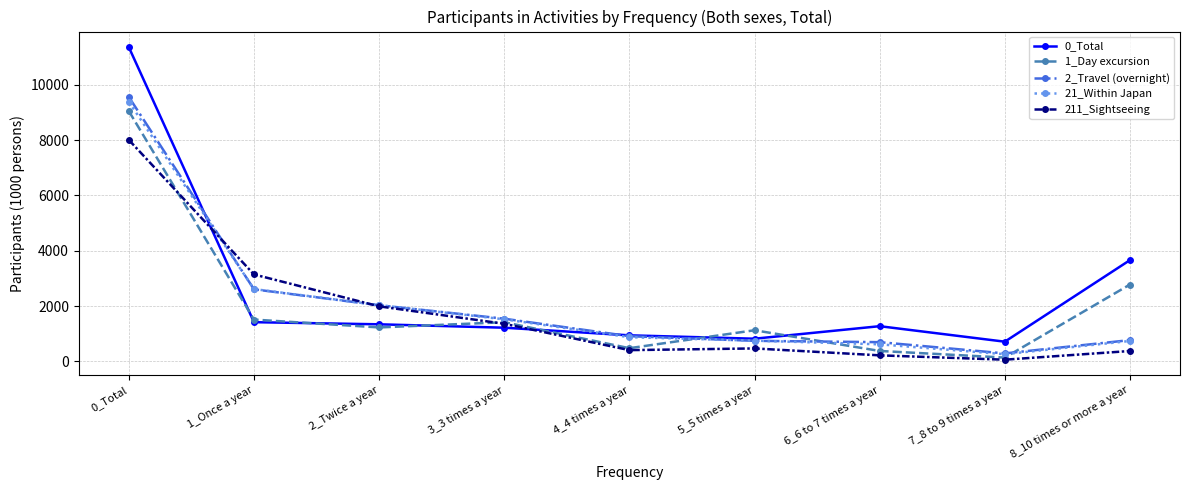

What is the total value across all series at 5_5 times a year?

3891